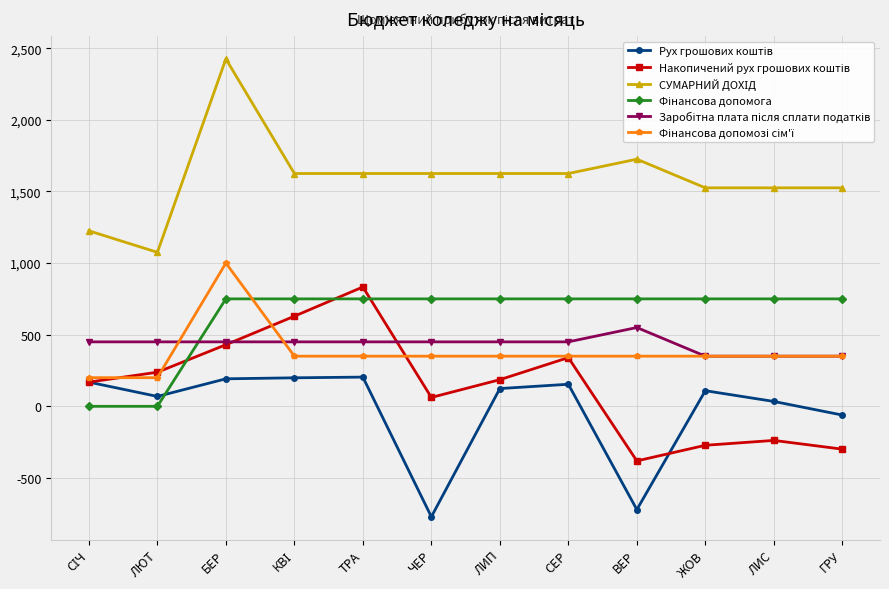

What is the label of the 5th point from the left?

ТРА